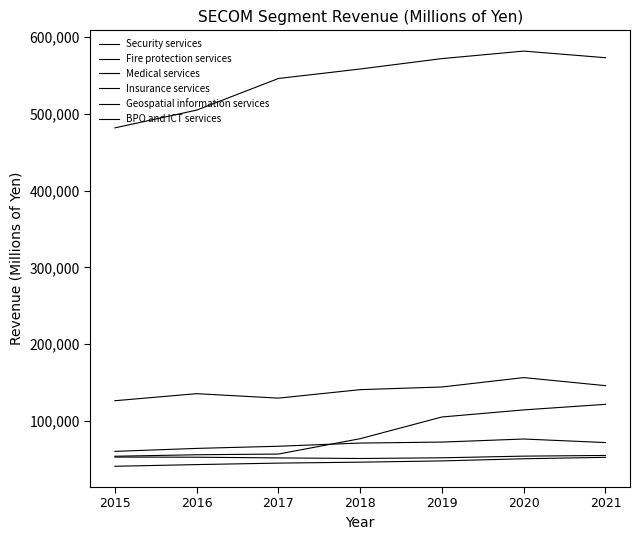

Reading left to right, what are all the values shown in this chart?

Security services: 2015=481705	2016=504794	2017=546010	2018=558376	2019=571901	2020=581688	2021=573084
Fire protection services: 2015=126314	2016=135507	2017=129690	2018=140728	2019=144200	2020=156446	2021=145938
Medical services: 2015=60347	2016=64216	2017=67021	2018=71172	2019=72445	2020=76438	2021=71831
Insurance services: 2015=40946	2016=43131	2017=45059	2018=46284	2019=47931	2020=50732	2021=52579
Geospatial information services: 2015=52937	2016=52736	2017=51839	2018=51081	2019=51977	2020=54142	2021=55029
BPO and ICT services: 2015=53998	2016=55944	2017=56852	2018=76875	2019=105144	2020=114360	2021=121606